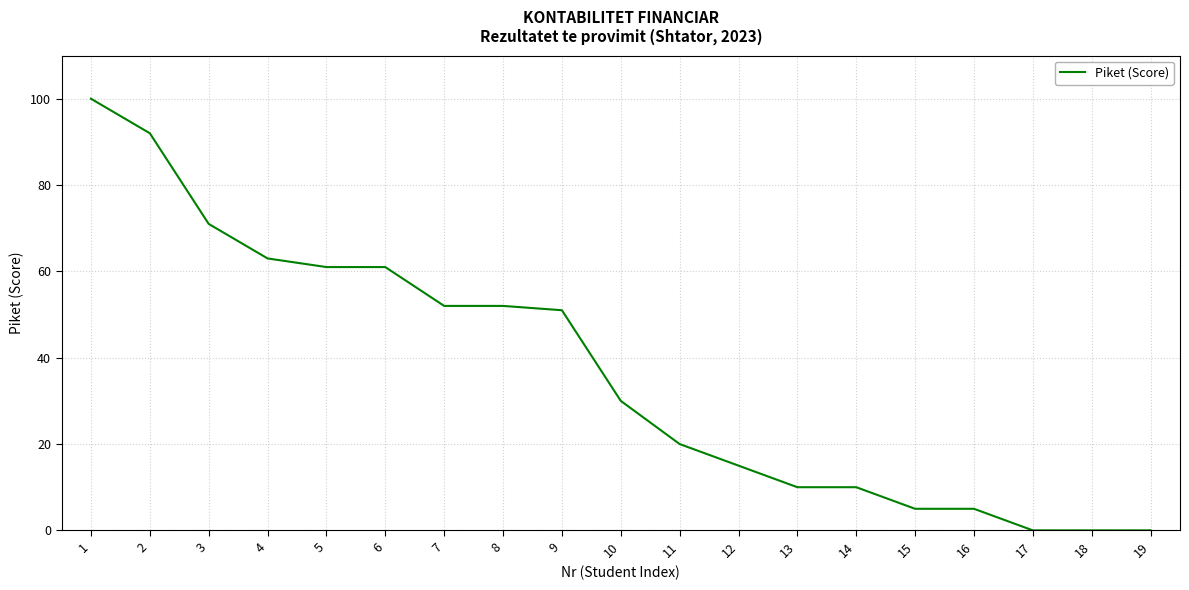

How many lines are shown in the chart?

1